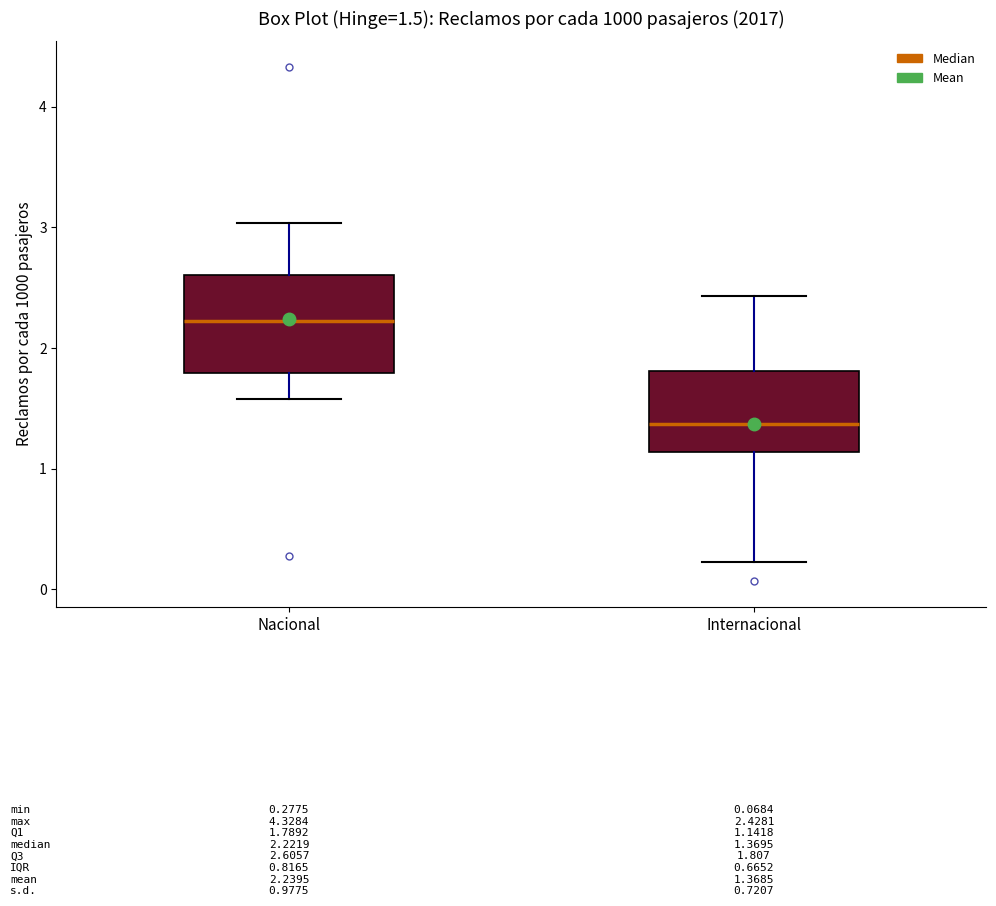

Which box is the tallest, from its lower edge to its upper edge?

Nacional